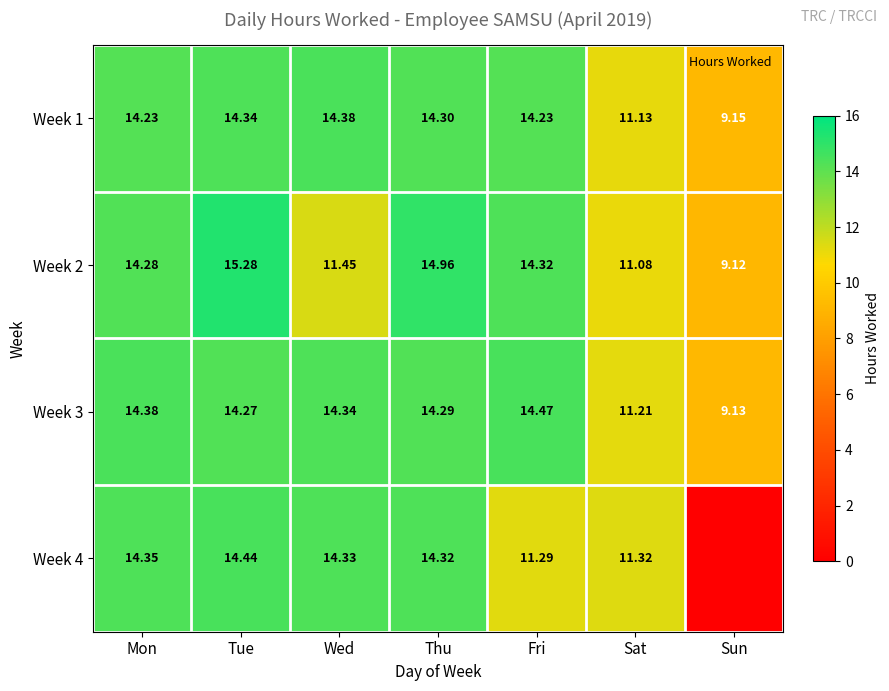

What is the total value across all series at Tue?

58.3